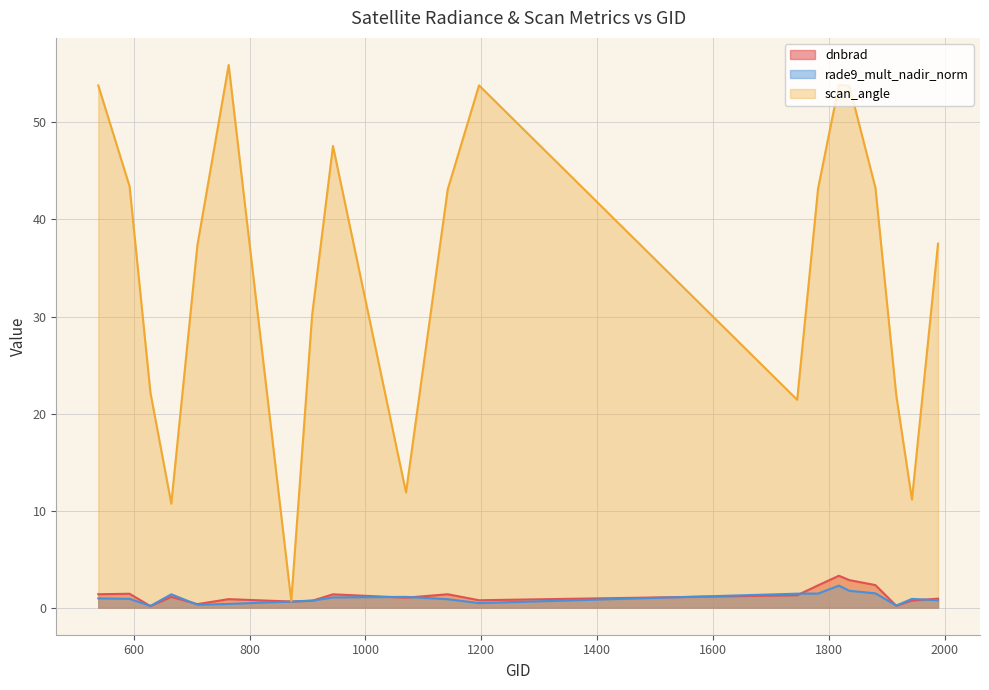

True or false: scan_angle (line) and rade9_mult_nadir_norm (line) cross at least once.

False